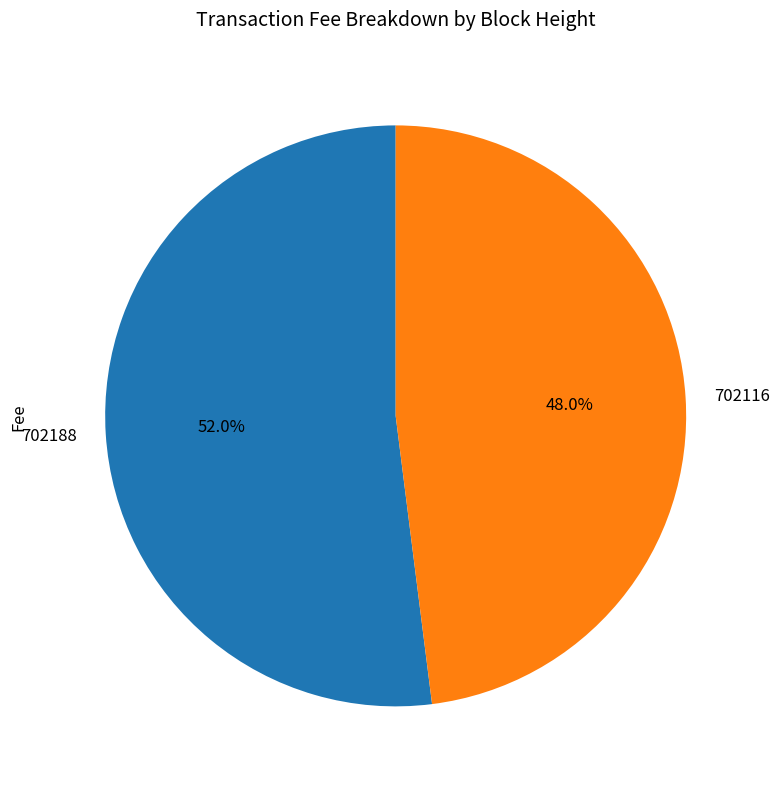

True or false: 702188 accounts for 60% of the total.

False